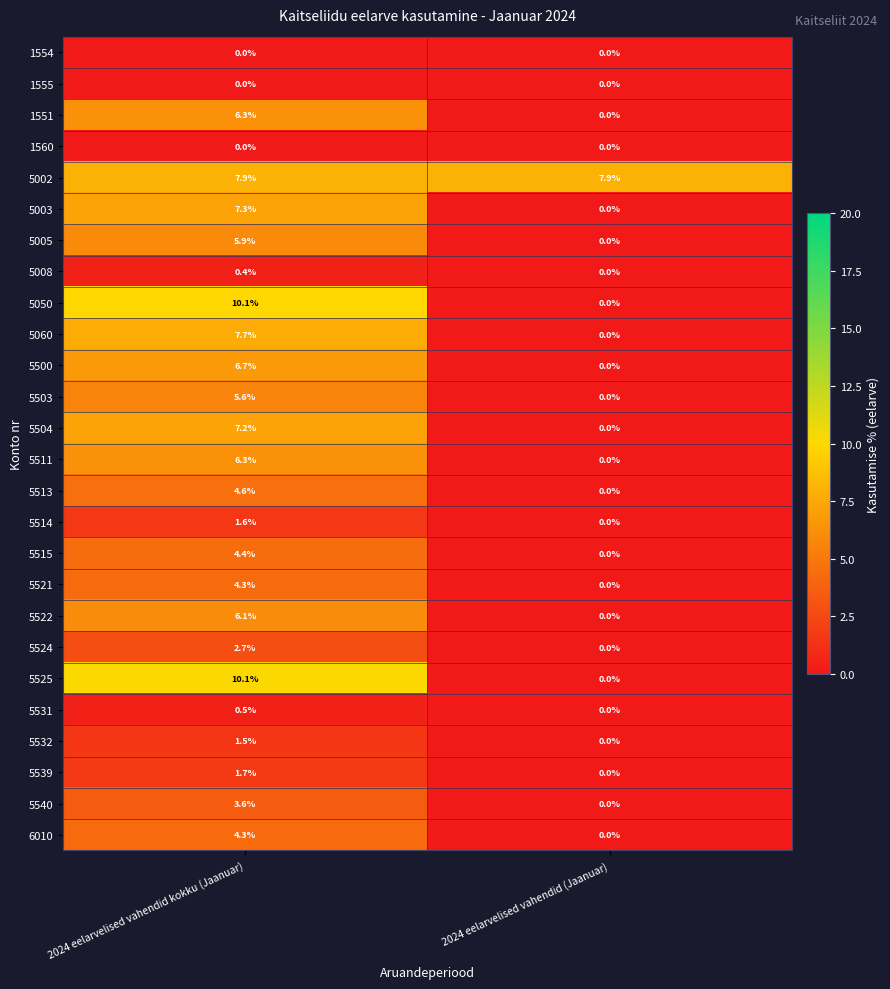

At which label does 5522 reach its minimum?

2024 eelarvelised vahendid (Jaanuar)